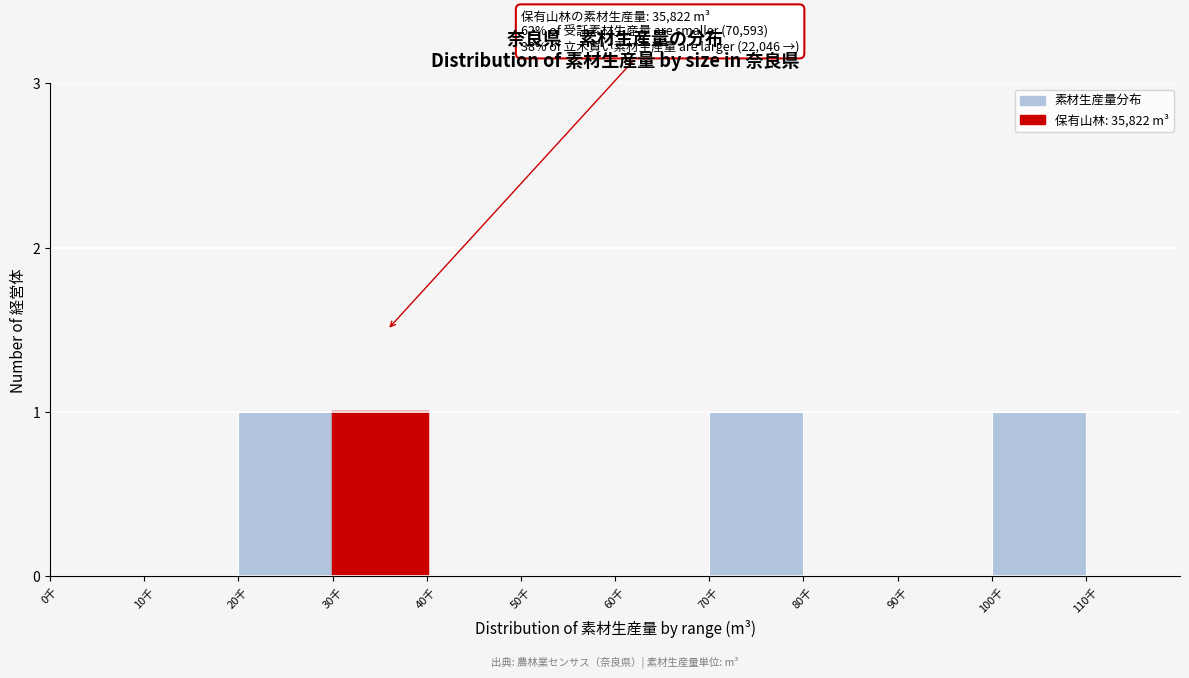

Reading left to right, extract all data points from this chart.

0千=0	10千=0	20千=1	30千=1	40千=0	50千=0	60千=0	70千=1	80千=0	90千=0	100千=1	110千=0